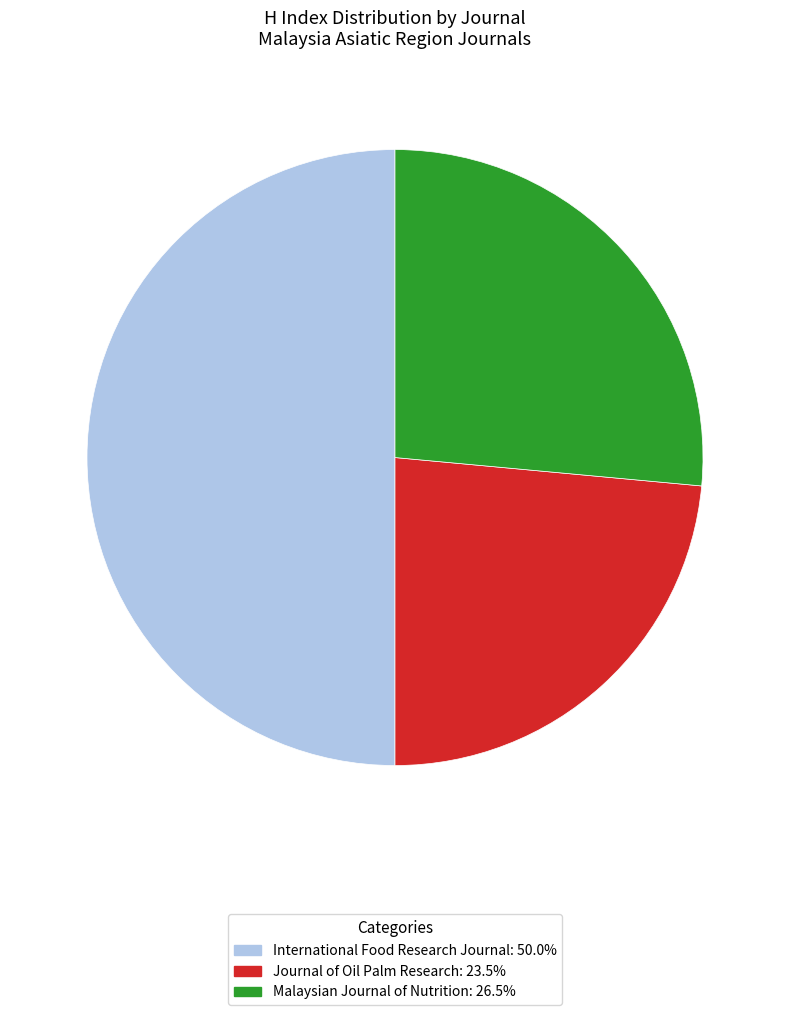

Which category has the biggest portion of the pie?

International Food Research Journal